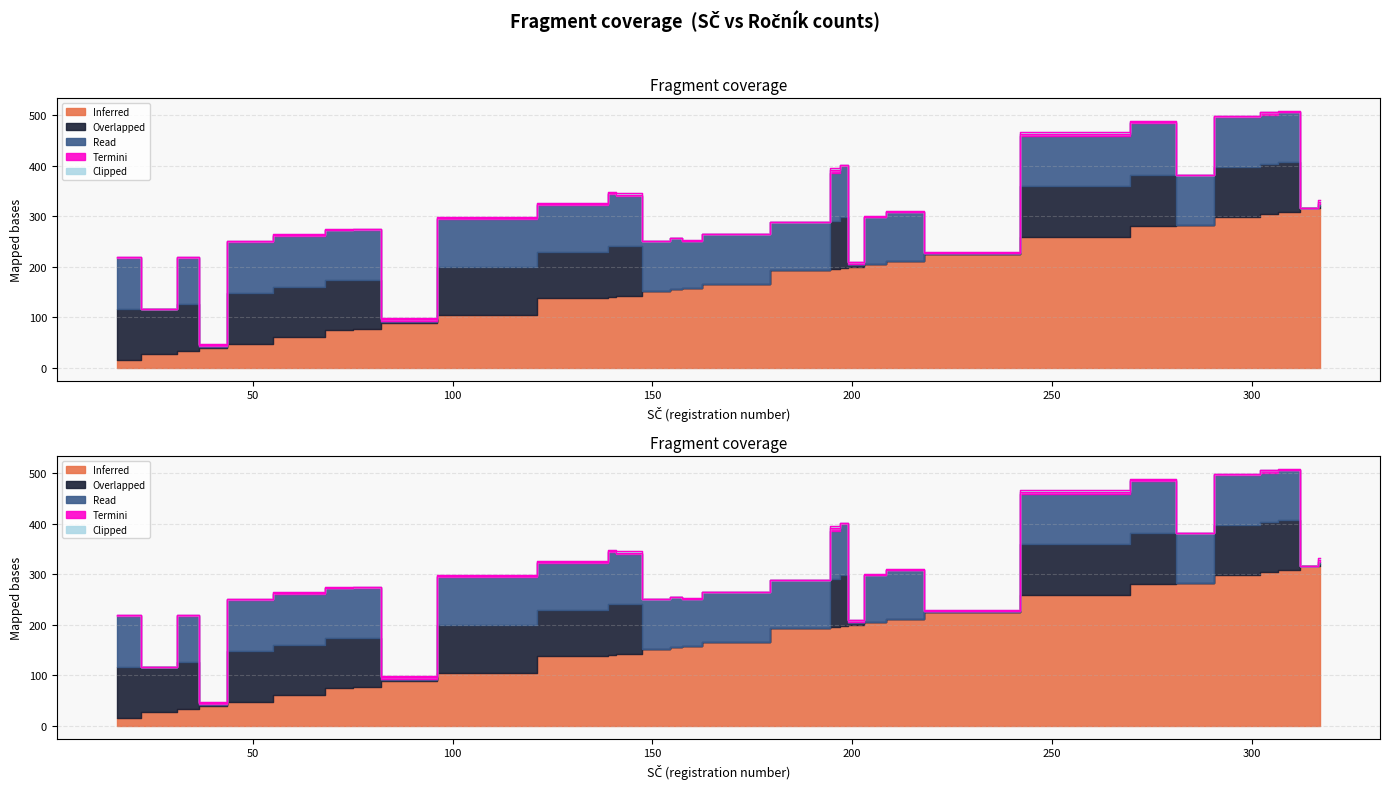

What is the greatest value displayed?

317